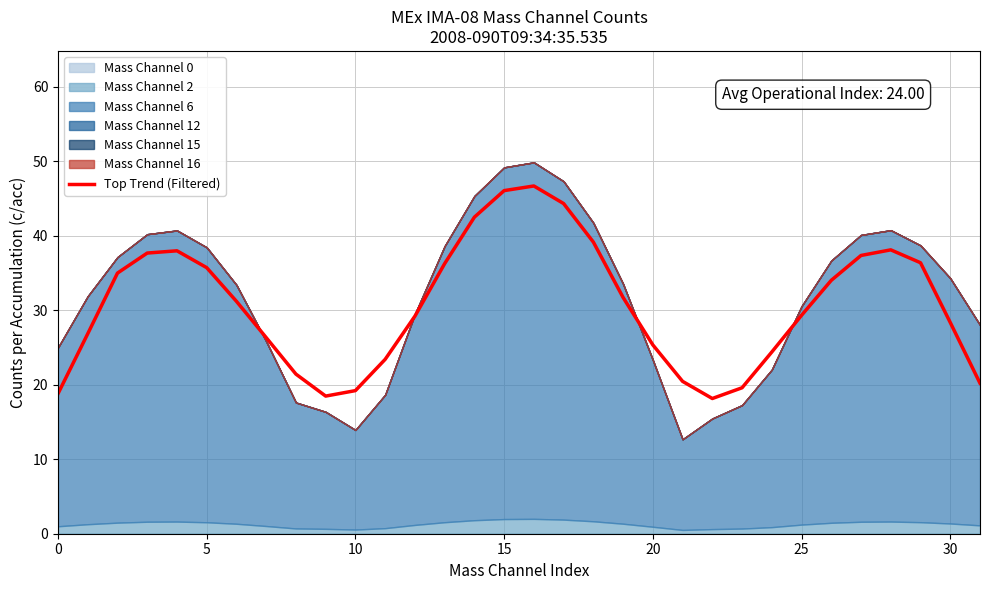

What is the maximum value for Top Trend (Filtered)?

46.7